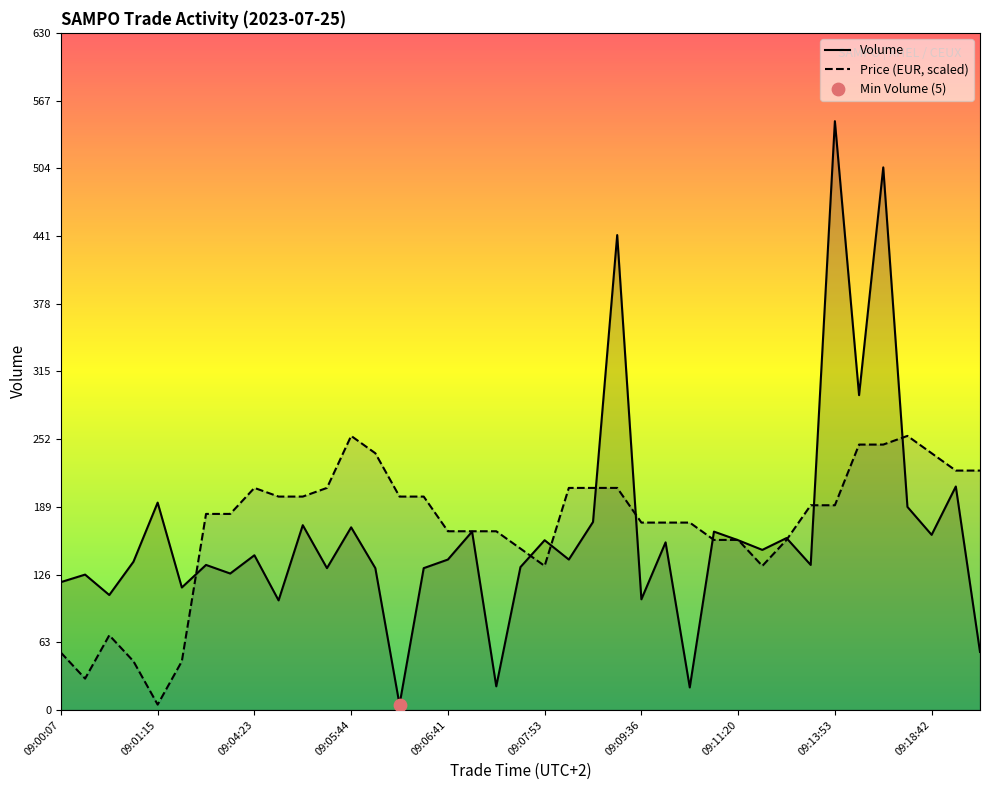

At which category is the sum across all series the highest?

09:16:25